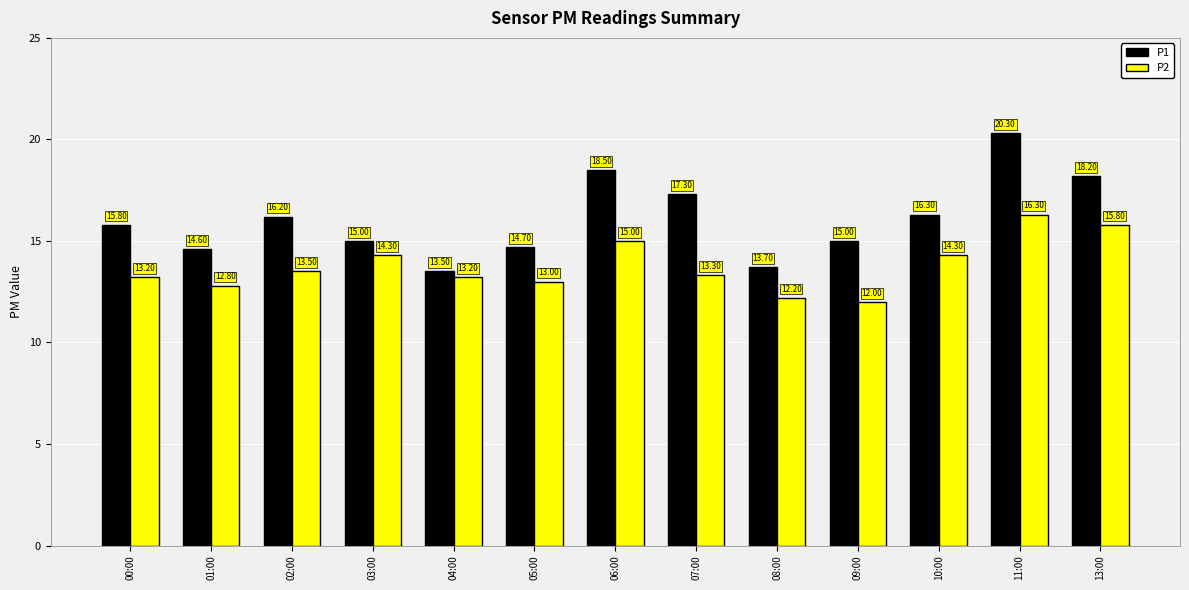

What is the label of the 12th bar from the left?

11:00